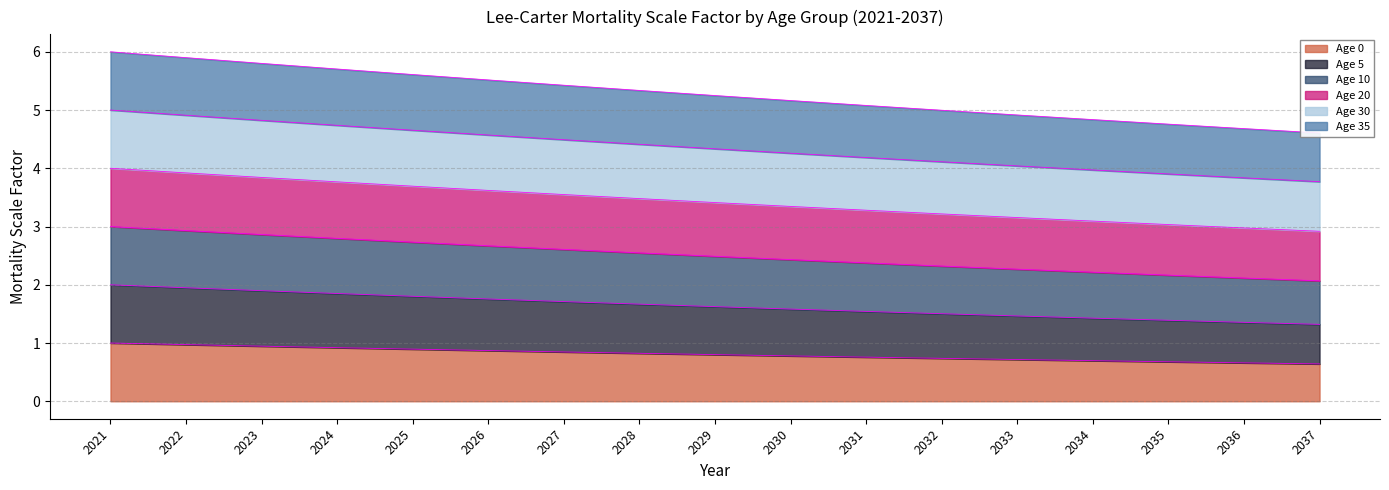

True or false: Age 35 has more than 0 interior local peaks.

False